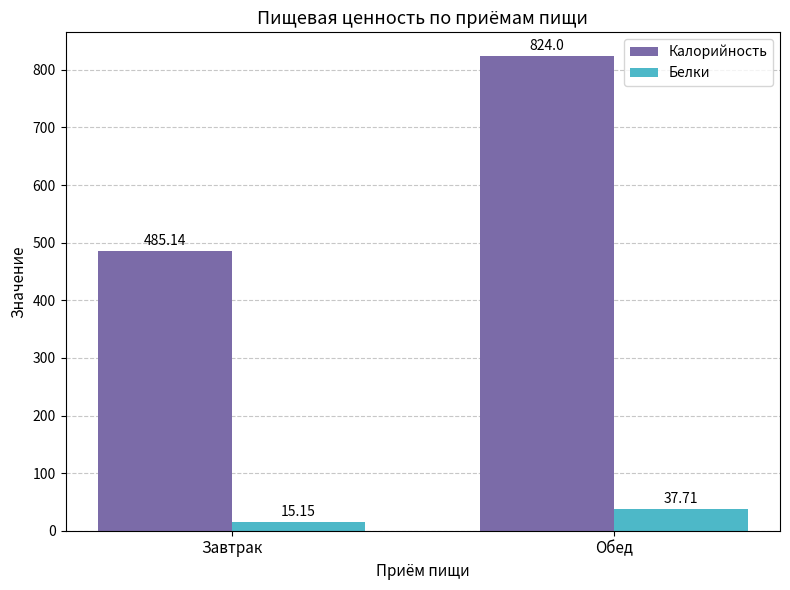

What is the label of the 1st bar from the left?

Завтрак